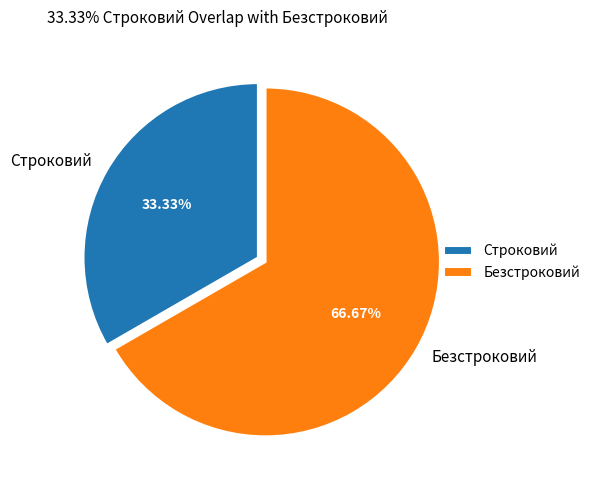

Which category has the smallest portion of the pie?

Строковий